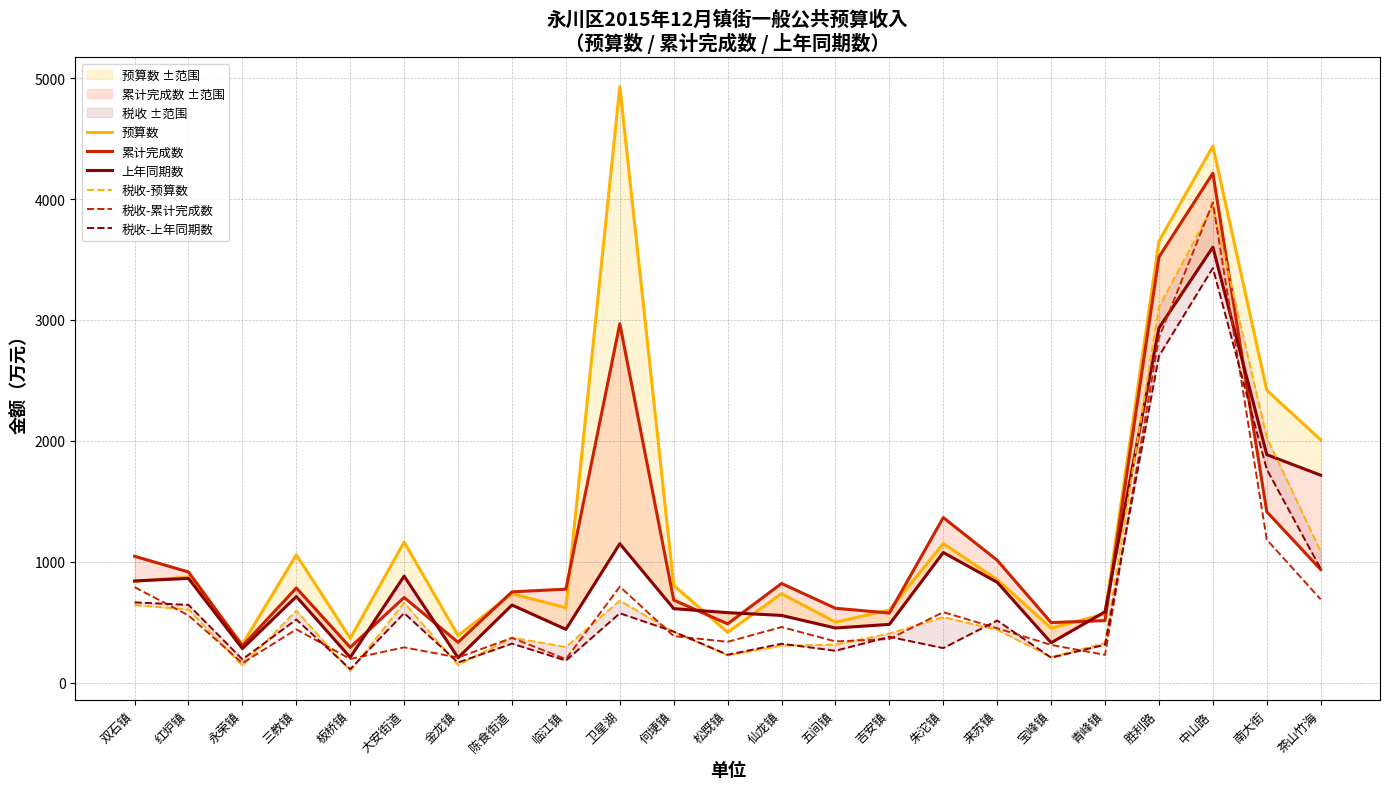

What is the difference between the maximum and minimum values in the 累计完成数 series?

3919